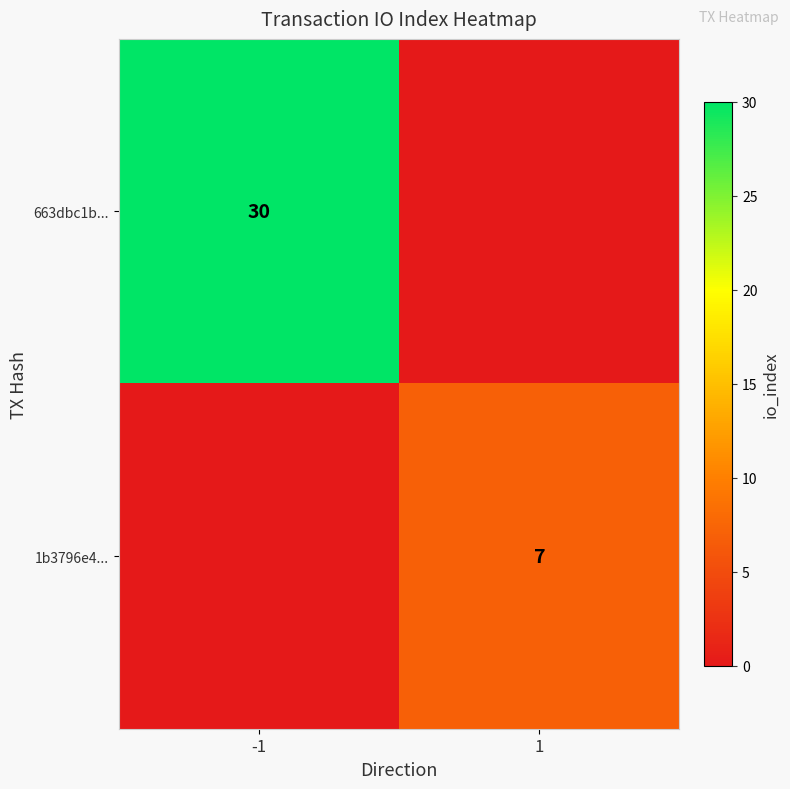

The value of 1b3796e4... at 1 is 12. True or false?

False